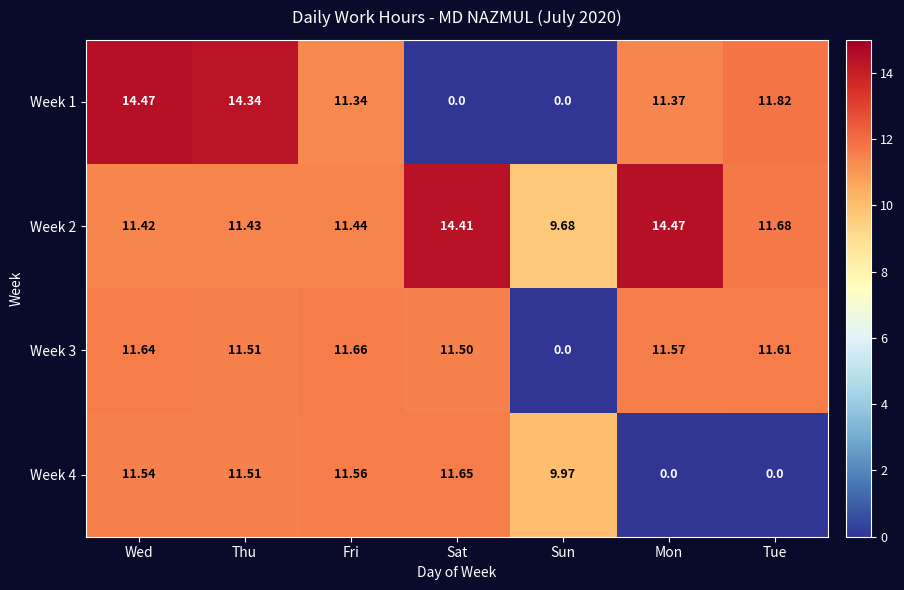

Rank the categories by Week 3 value from highest to lowest.

Fri, Wed, Tue, Mon, Thu, Sat, Sun